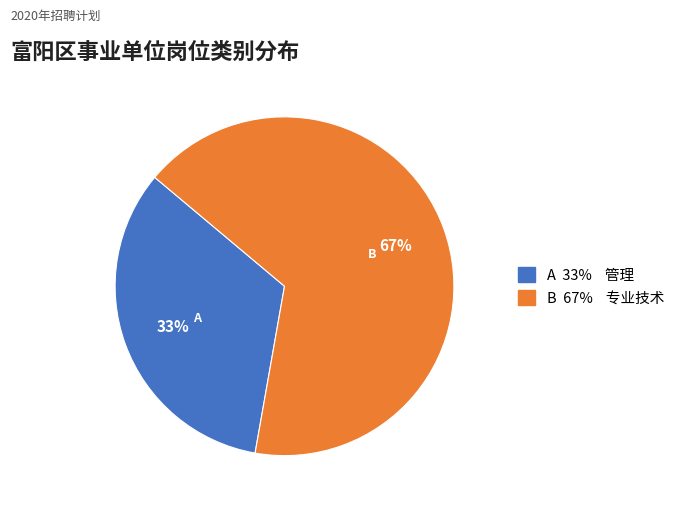

Is there a majority slice in this chart?

Yes